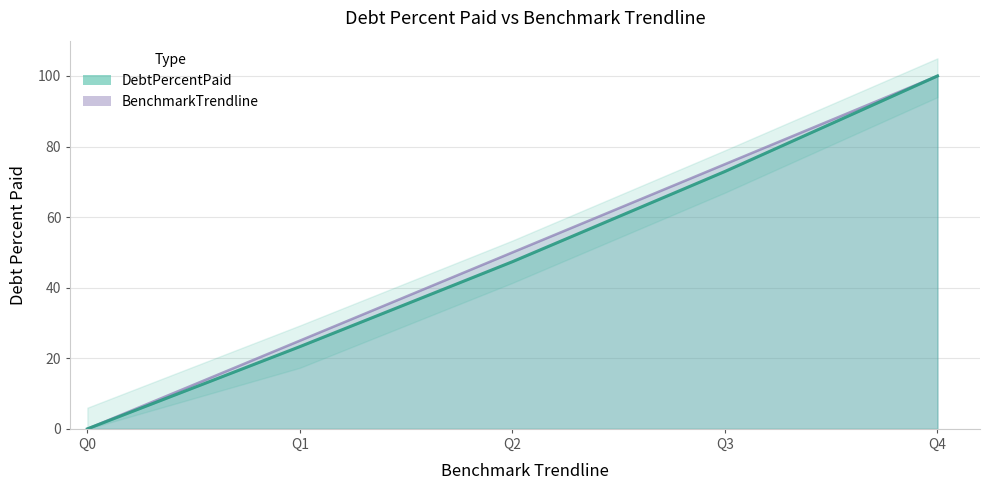

What is the average value of the BenchmarkTrendline series?

50.0